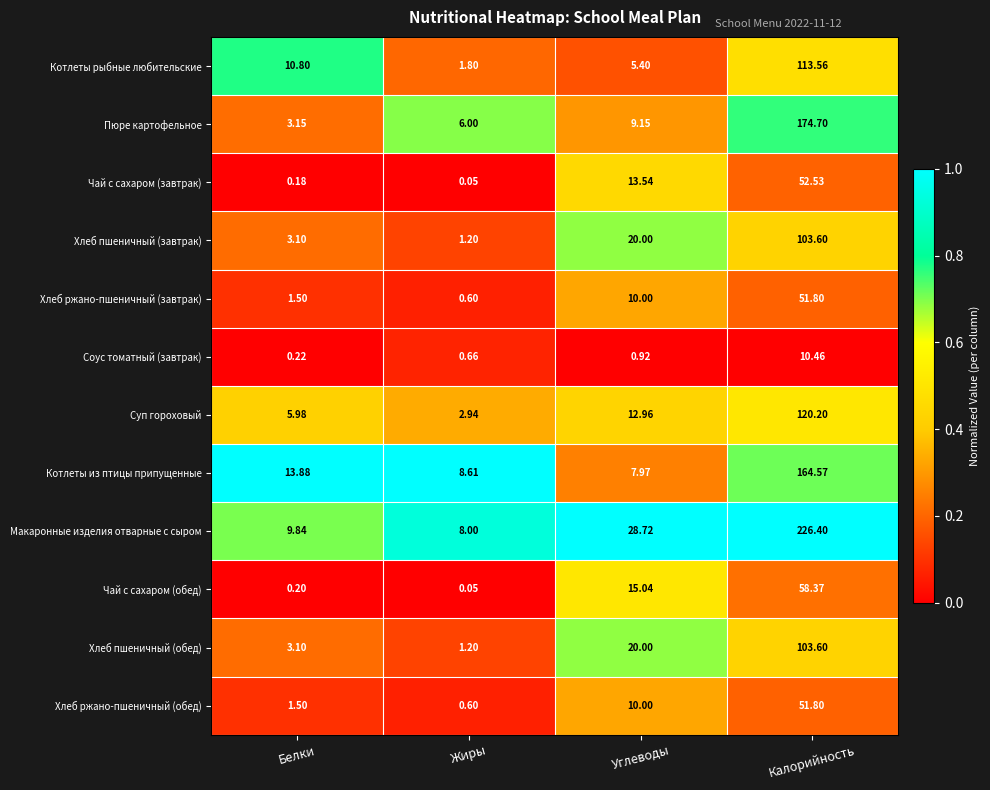

Which series has the largest total across all categories?

Макаронные изделия отварные с сыром